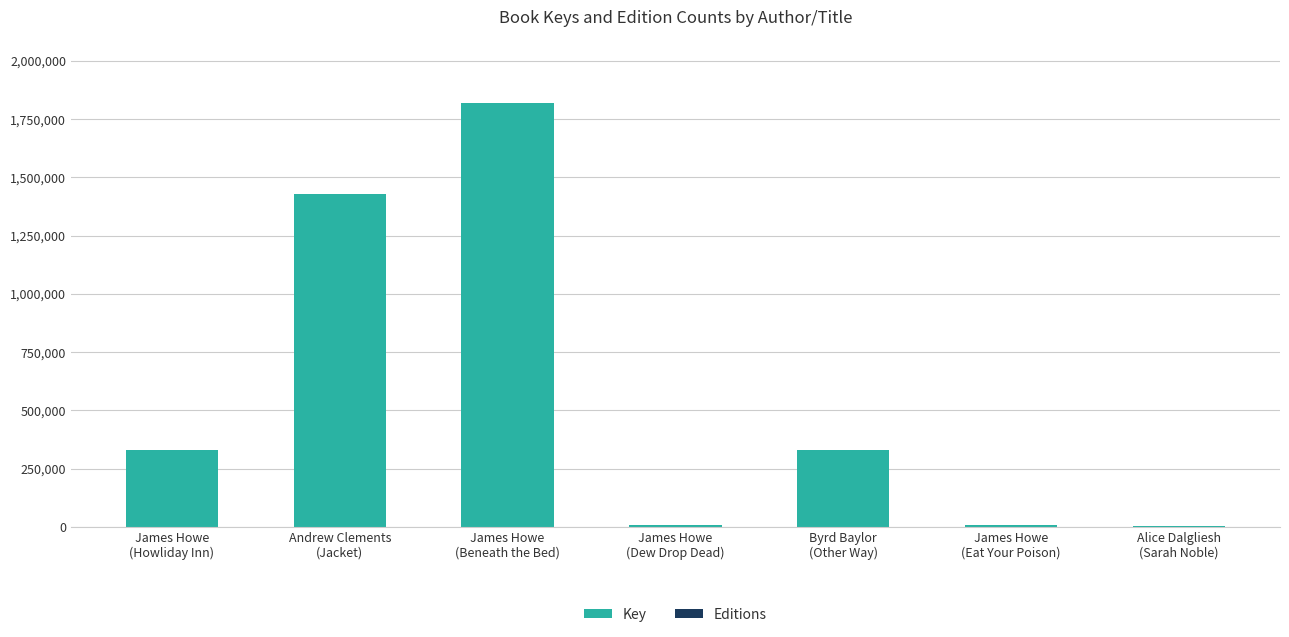

What is the sum of all Key values?

3927255